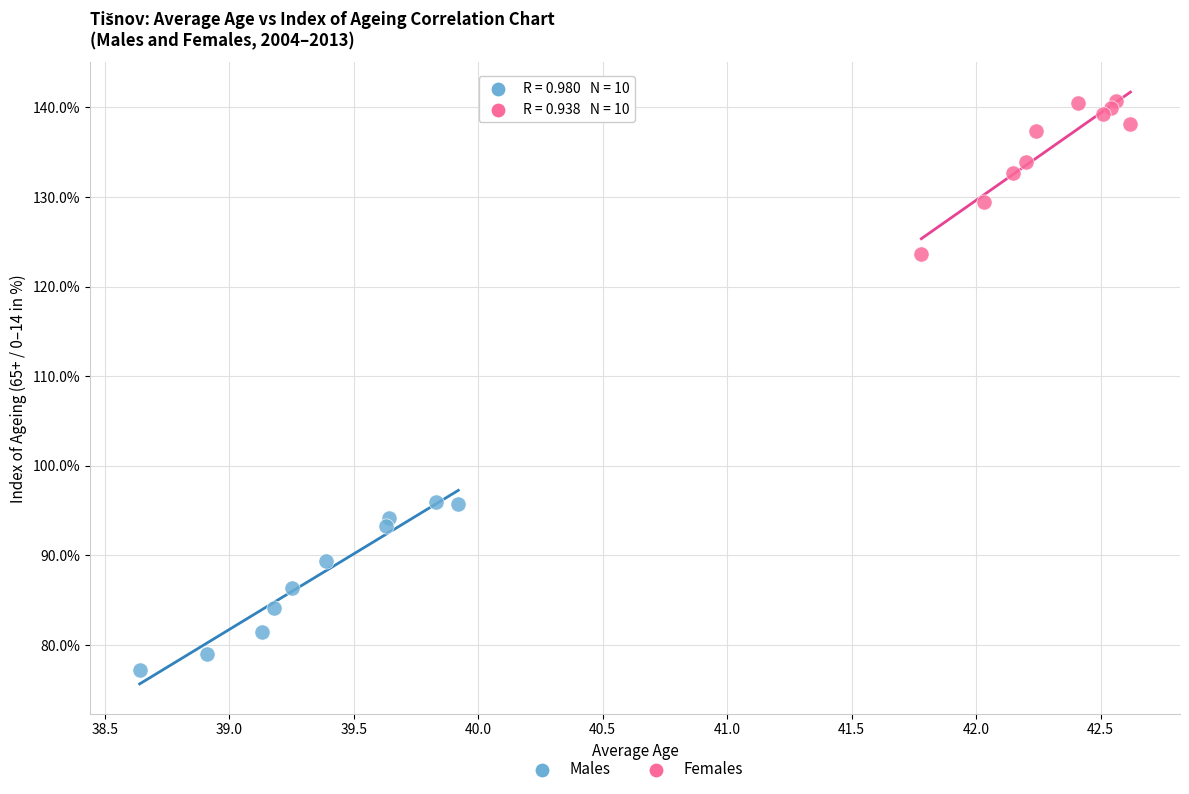

Which series has the largest Y range (max minus min)?

Males